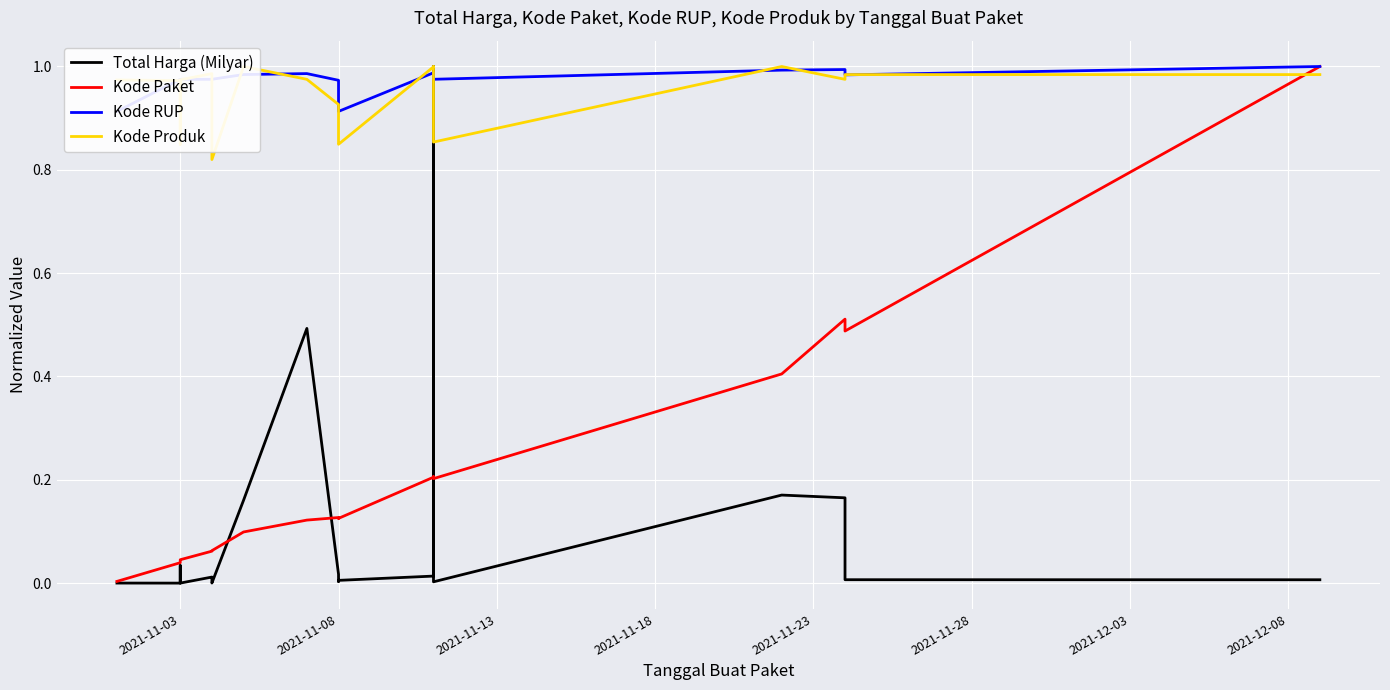

In Kode Produk, how many points are lower than both neighbors (excluding endpoints)?

5